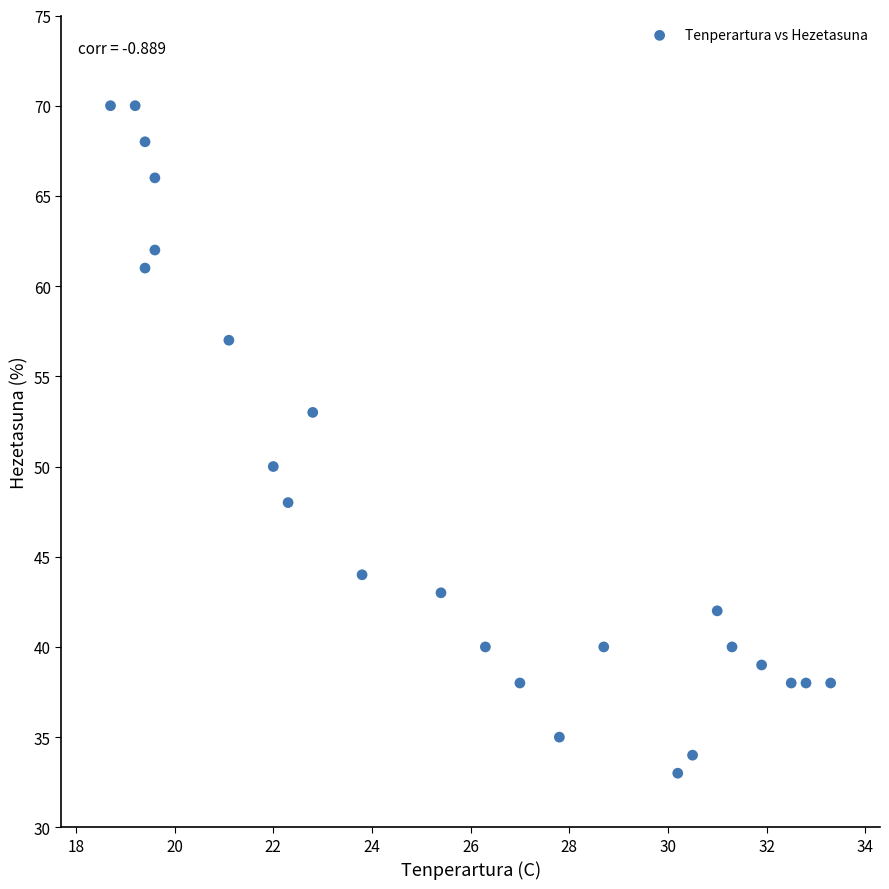

What Y value in the scatter plot is closest to 51?

50